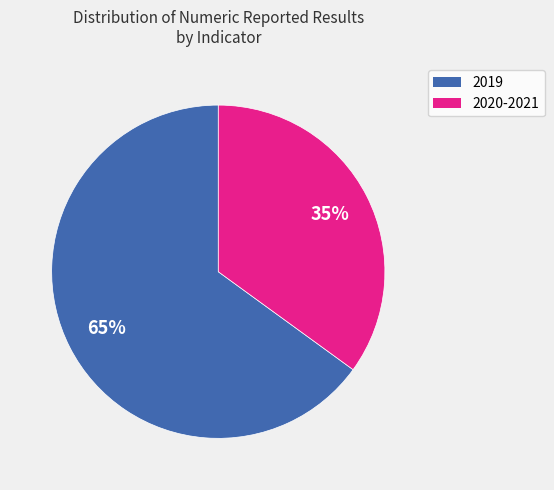

To the nearest percent, what is the difference between the largest and smallest slice percentages?

30%